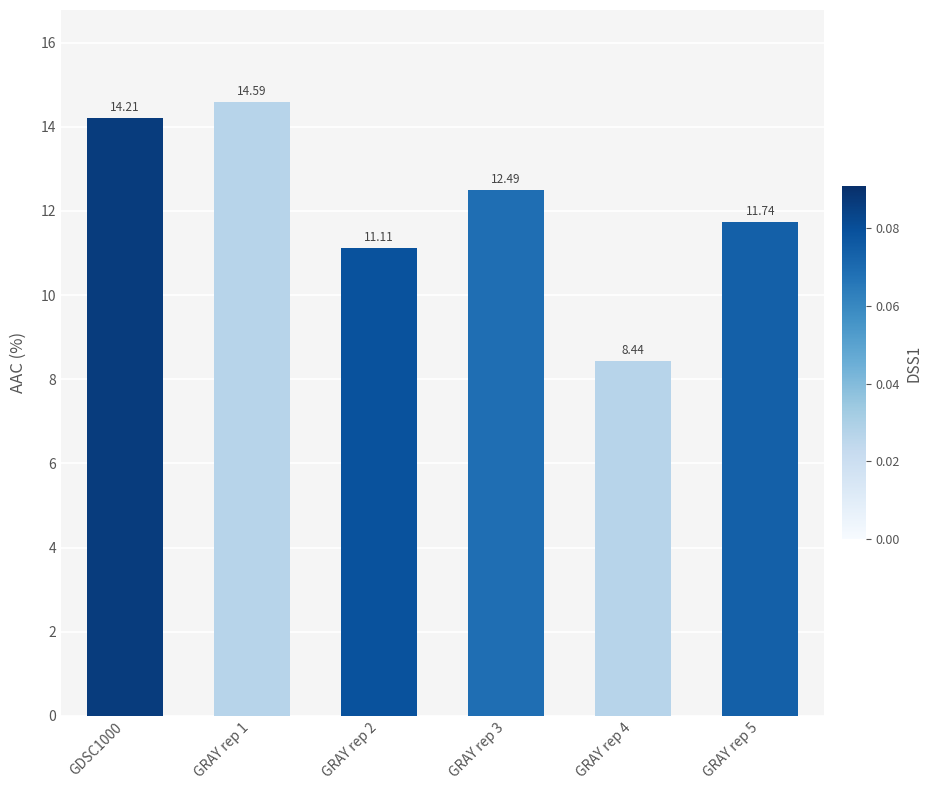

Does the chart contain stacked bars?

No